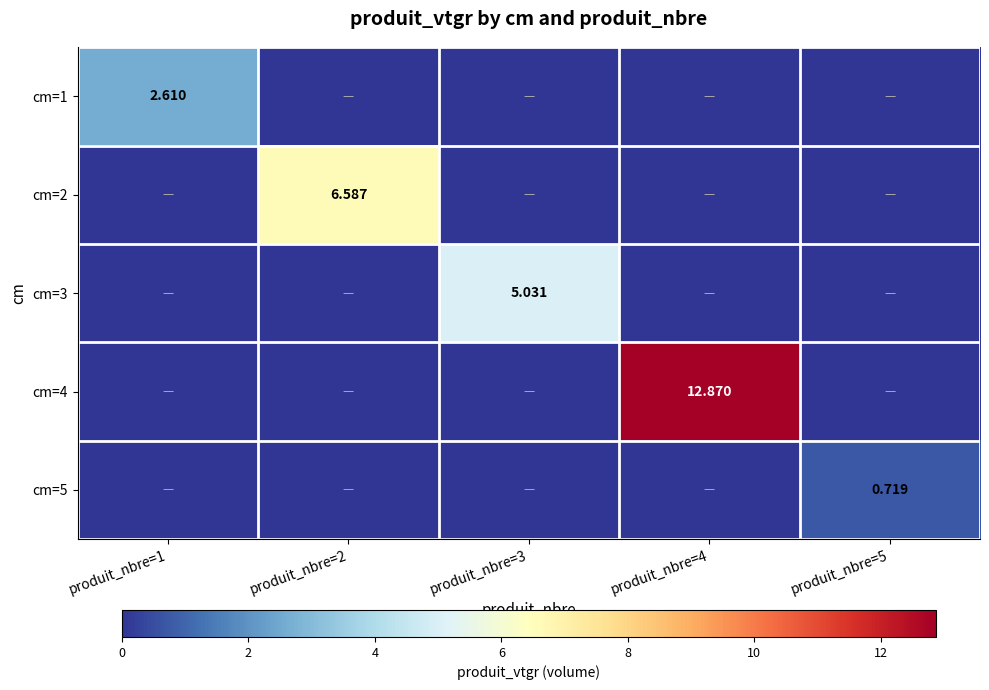

At which category is the sum across all series the highest?

produit_nbre=4